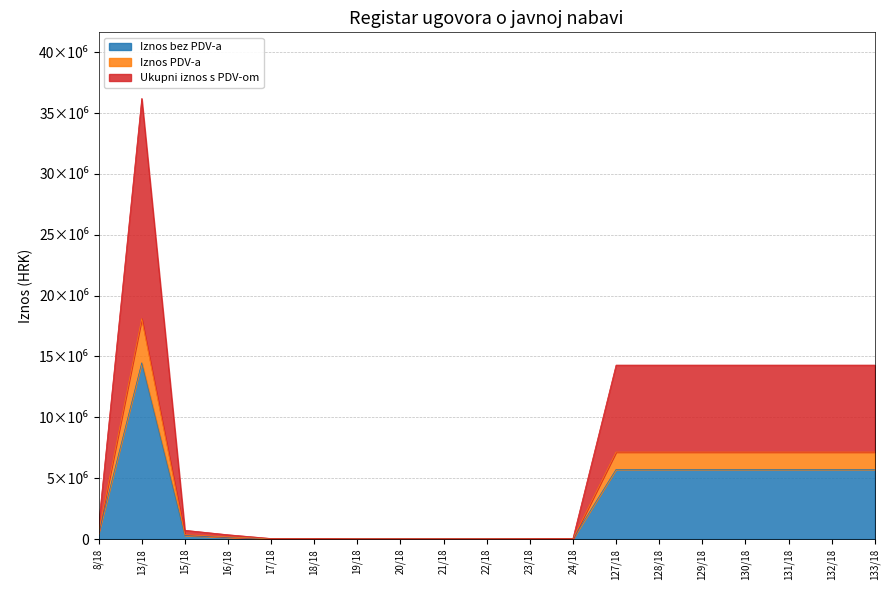

True or false: Iznos PDV-a and Iznos bez PDV-a cross at least once.

False